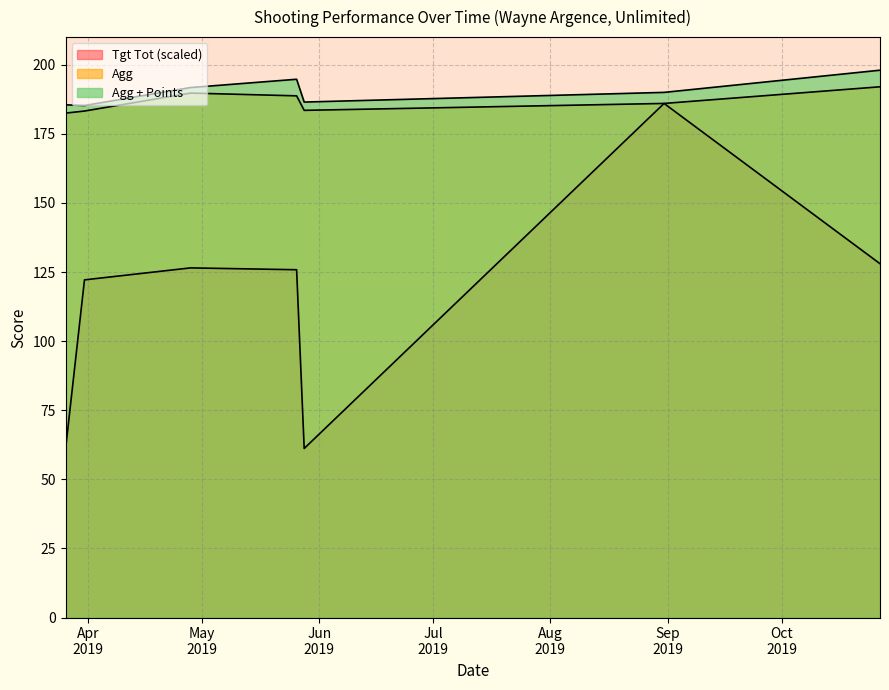

Reading left to right, transcribe all the data shown in this chart.

Tgt Tot: 60.8	122.2	126.5	125.8	61.2	186.0	128.0
Agg: 182.5	183.2	189.8	188.8	183.5	186.0	192.0
Agg + Points: 185.5	185.2	191.8	194.8	186.5	190.0	198.0